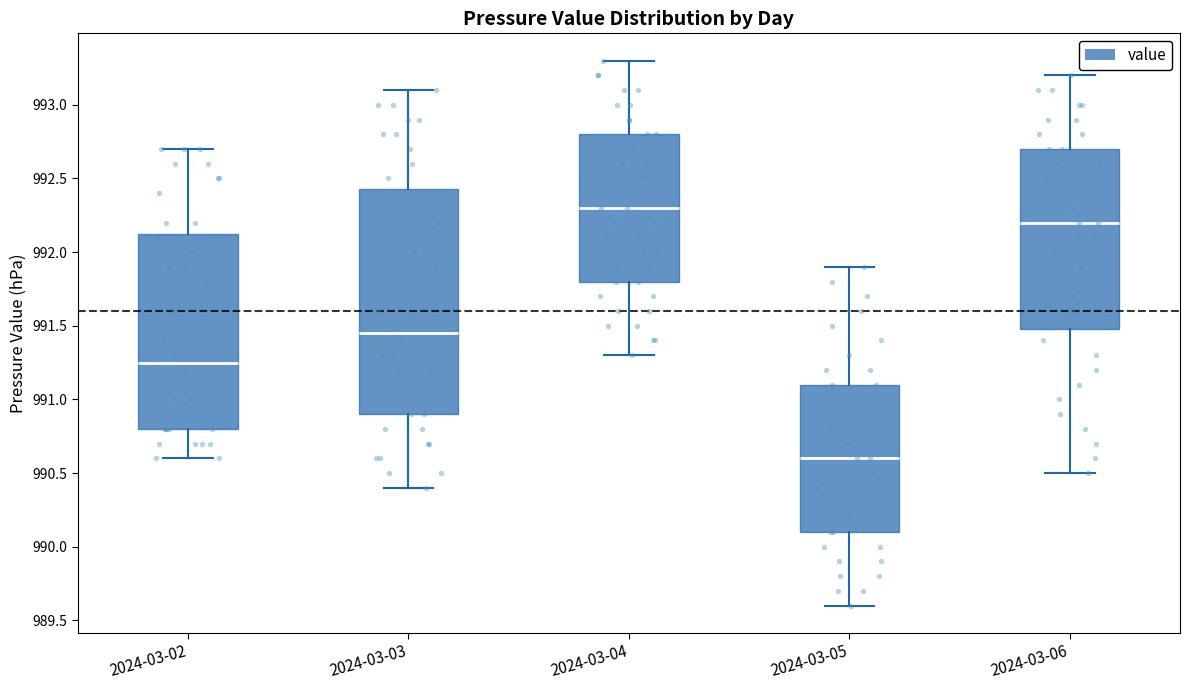

Reading left to right, read every box against the y-axis: the position of its median line, the range the box covers, and the ends of its whiskers. The values are not printed on the chart, so give them approximately, as read against the axis.

2024-03-02: median 991.25, box 990.80 to 992.15, whiskers 990.60 to 992.70
2024-03-03: median 991.45, box 990.90 to 992.45, whiskers 990.40 to 993.10
2024-03-04: median 992.30, box 991.80 to 992.80, whiskers 991.30 to 993.30
2024-03-05: median 990.60, box 990.10 to 991.10, whiskers 989.60 to 991.90
2024-03-06: median 992.20, box 991.50 to 992.70, whiskers 990.50 to 993.20